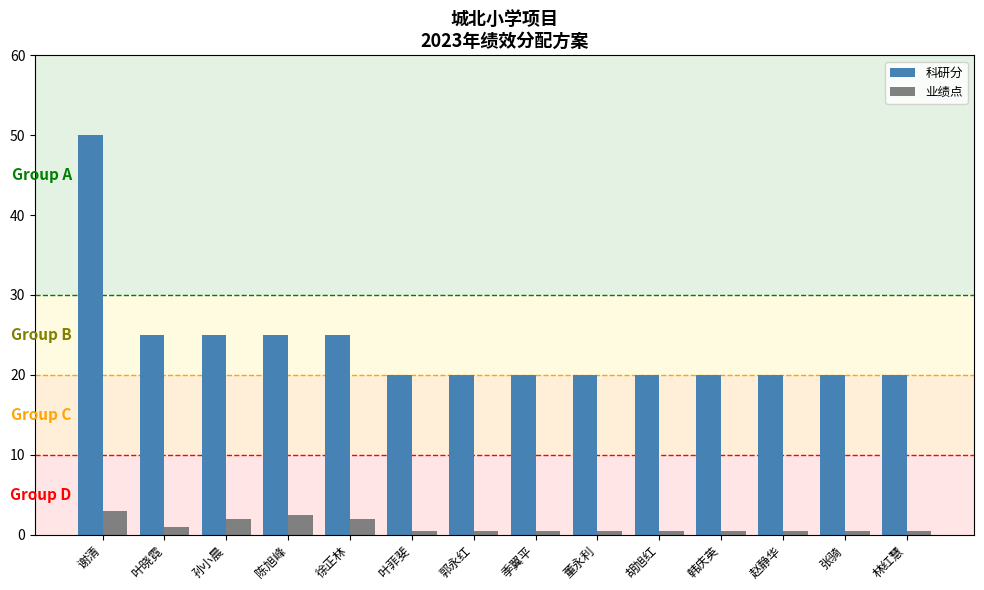

What is the difference between the highest and lowest values at 董永利?

19.5